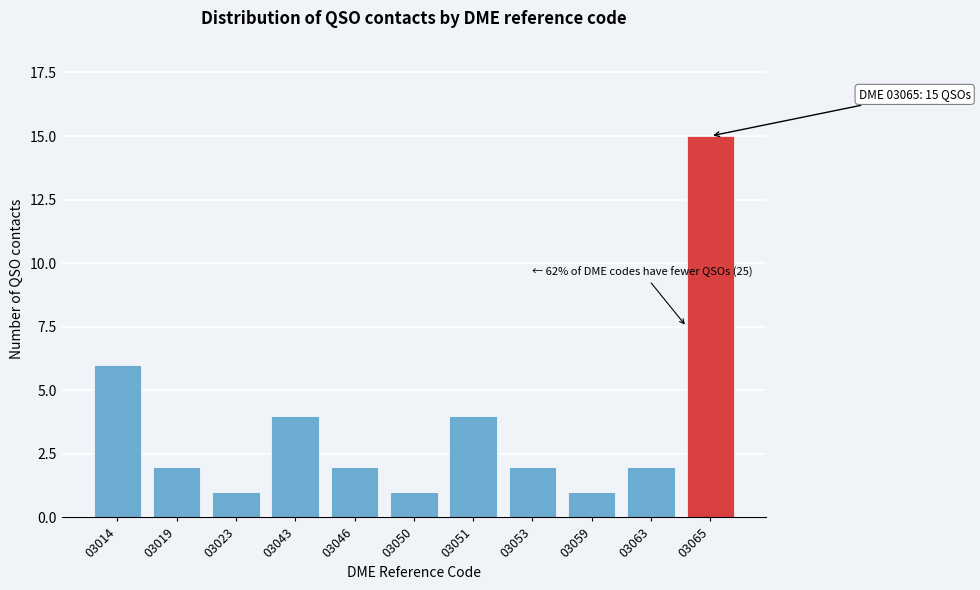

Reading left to right, list all the values displayed in this chart.

6	2	1	4	2	1	4	2	1	2	15